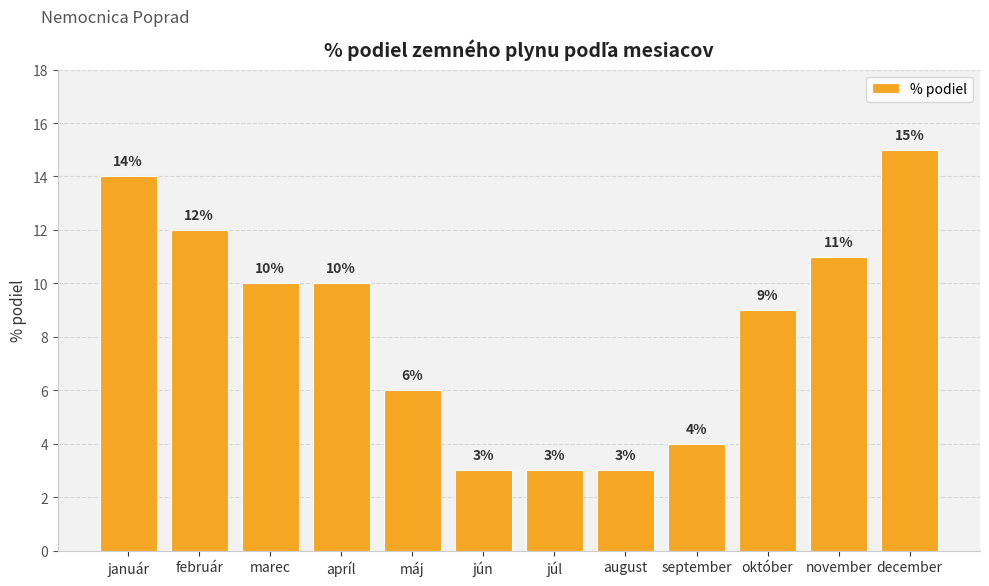

Reading left to right, list all the values displayed in this chart.

14	12	10	10	6	3	3	3	4	9	11	15